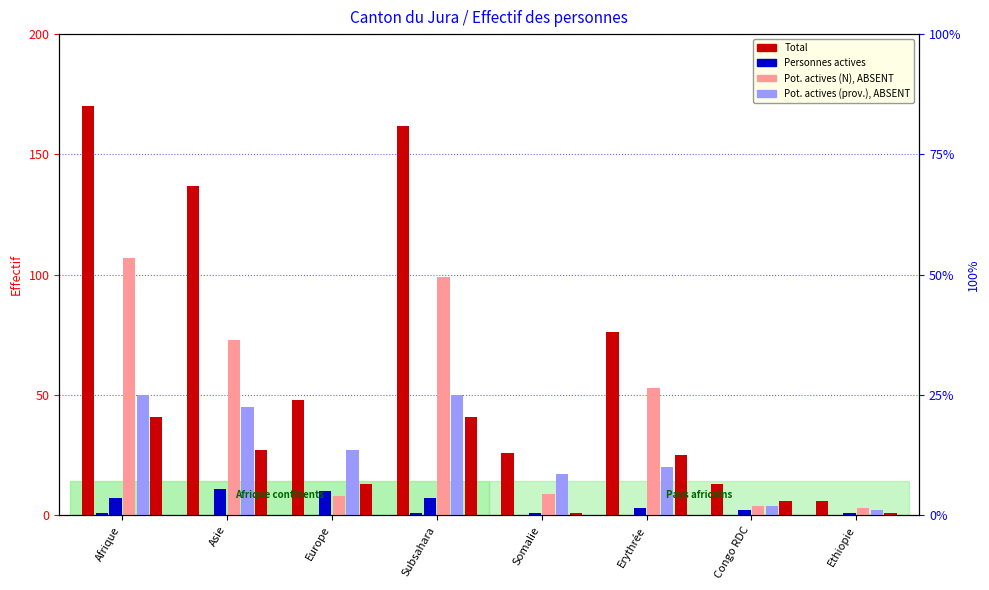

What is the sum of the Personnes actives (prov.) values at Afrique and Ethiopie?

8